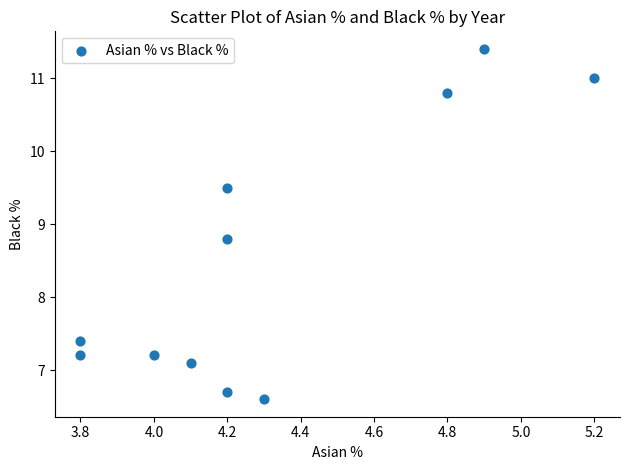

What Y value in the scatter plot is closest to 9?

8.8